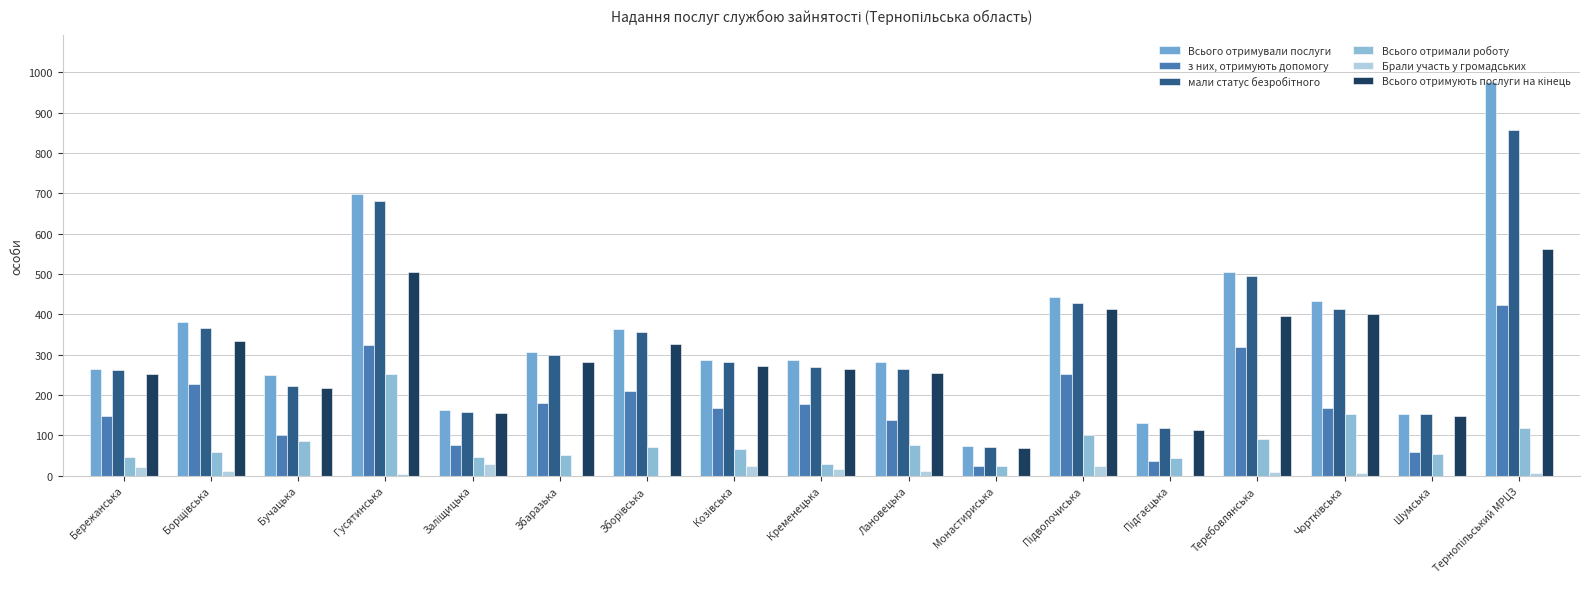

How many groups of bars are there?

17